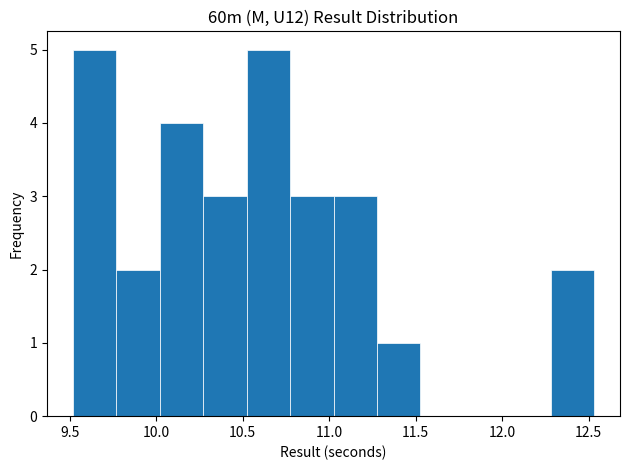

Reading left to right, list every bar in this chart as the range it spans on the x-axis followed by its height. Neither the bar edges nor the heights are printed on the chart, so give them approximately, as read against the axes.

9.50 to 9.75: 5
9.75 to 10.00: 2
10.00 to 10.25: 4
10.25 to 10.50: 3
10.50 to 10.75: 5
10.75 to 11.05: 3
11.05 to 11.30: 3
11.30 to 11.55: 1
11.55 to 11.80: 0
11.80 to 12.05: 0
12.05 to 12.30: 0
12.30 to 12.55: 2